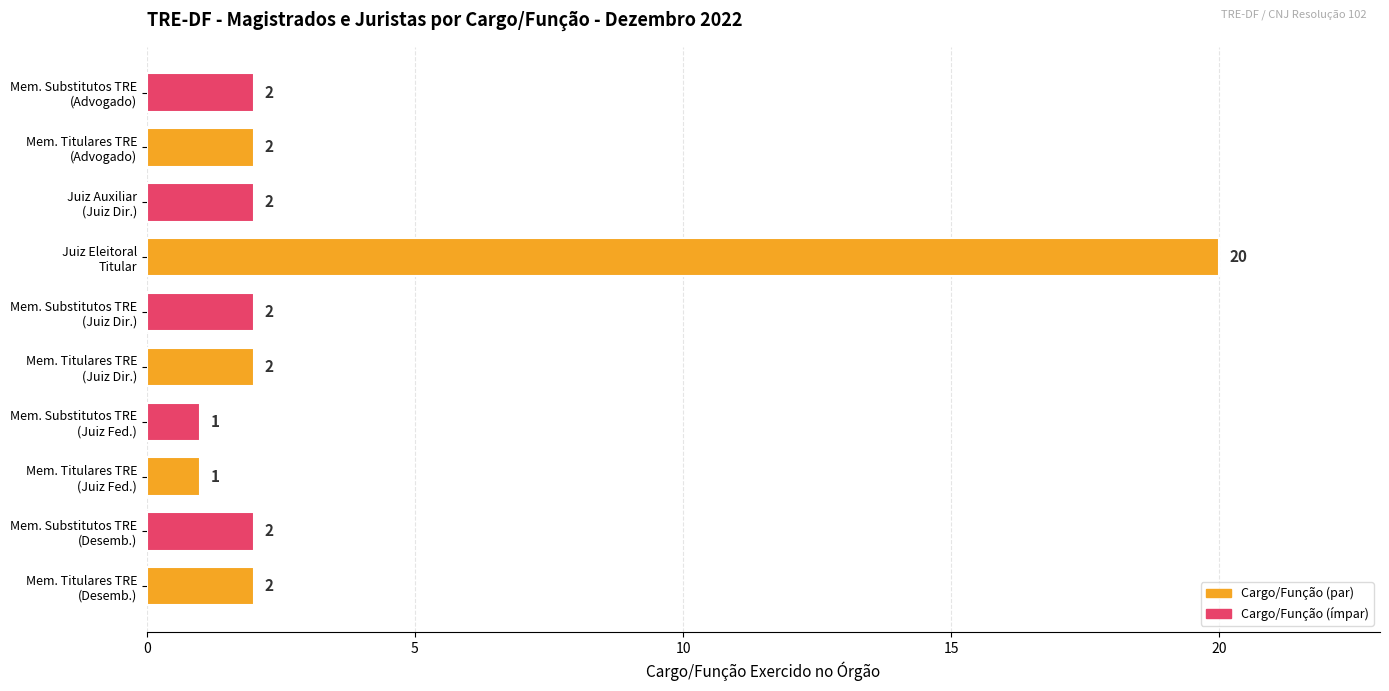

What is the greatest value displayed?

20